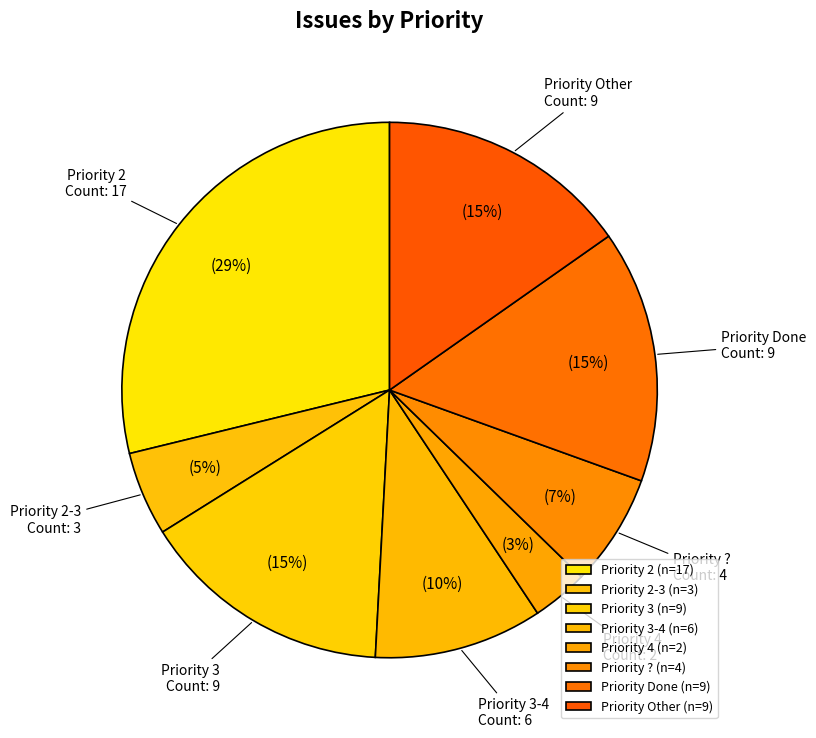

Count the number of slices in the pie.

8